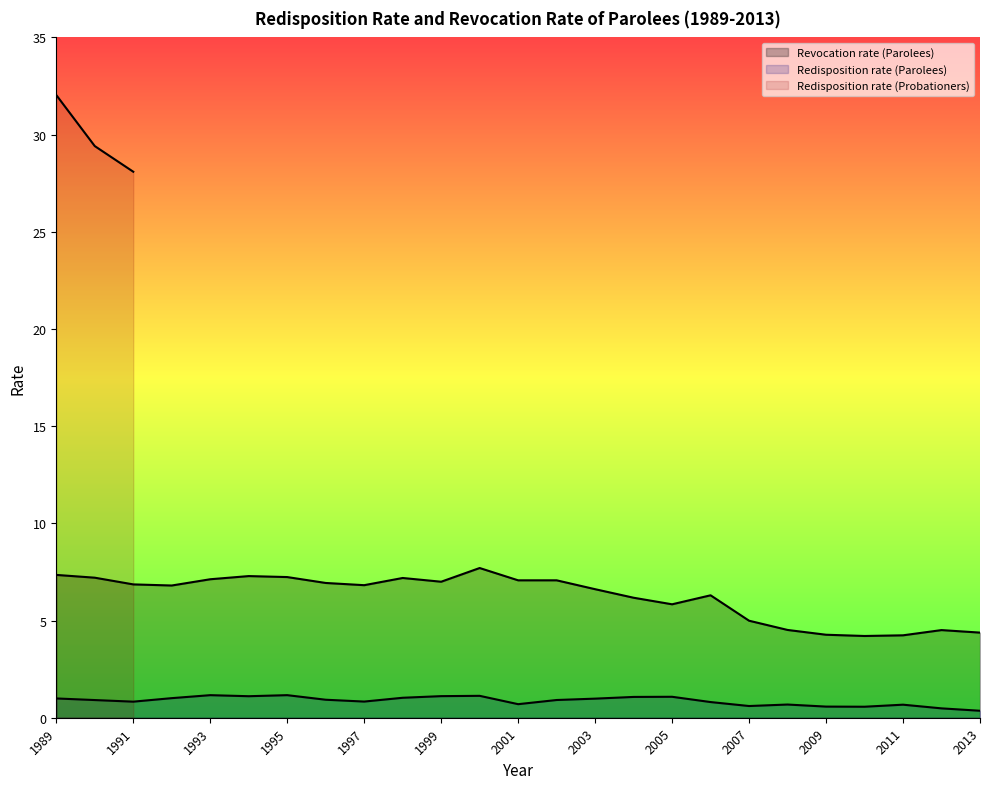

Is it true that Revocation rate (Parolees) equals 7.3 at 1989?

True